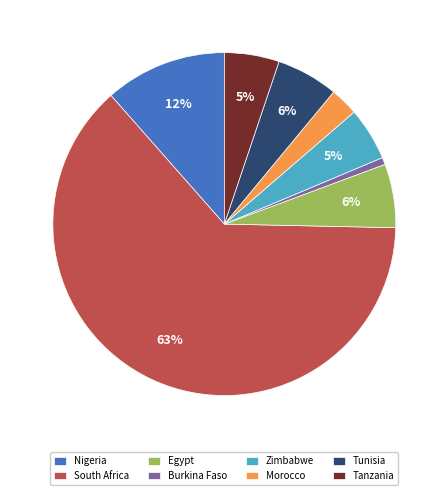

Does South Africa account for over 50% of the chart?

Yes